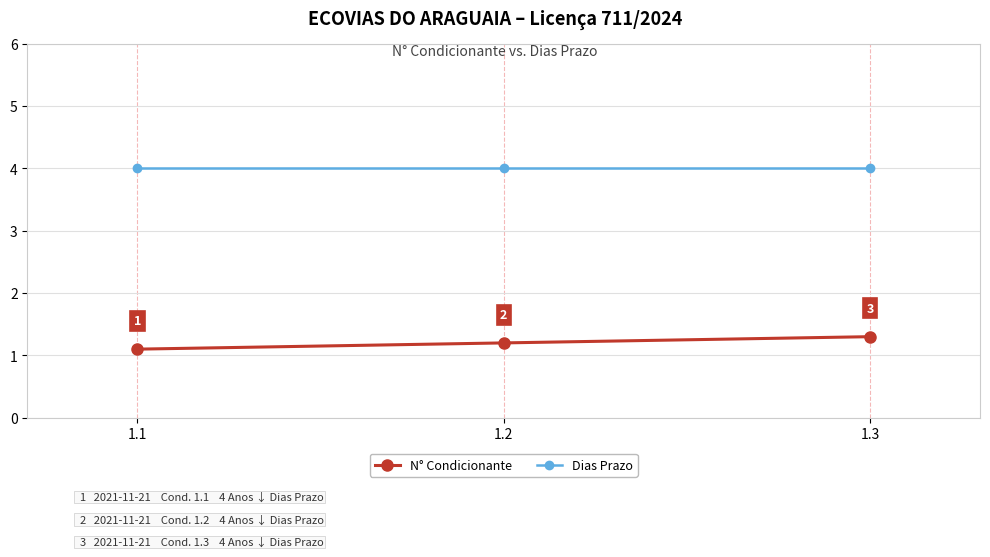

What is the spread (max minus min) of values at 1.1?

2.9